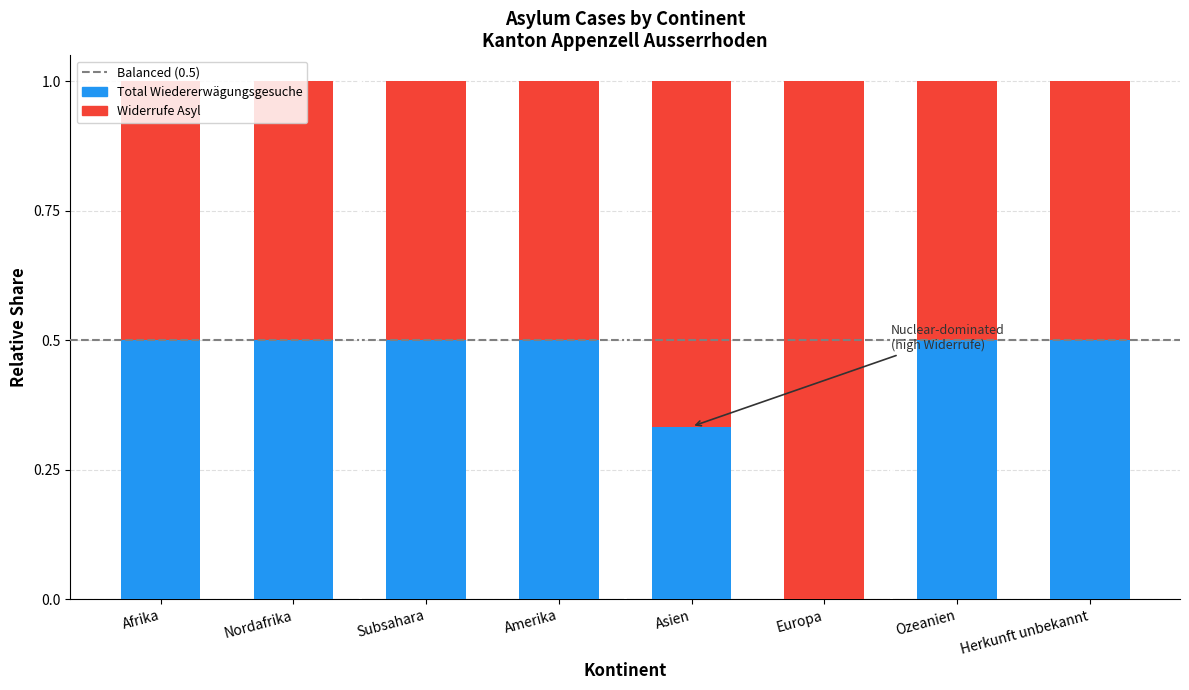

What value does the Total Wiedererwägungsgesuche series have at Nordafrika?

0.5